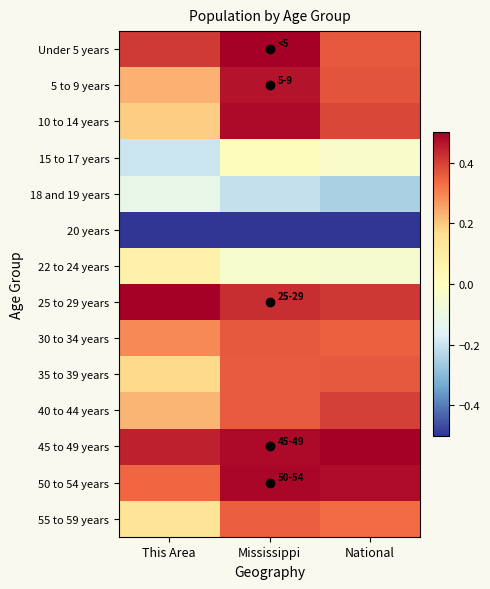

How many data points does each series have?

3